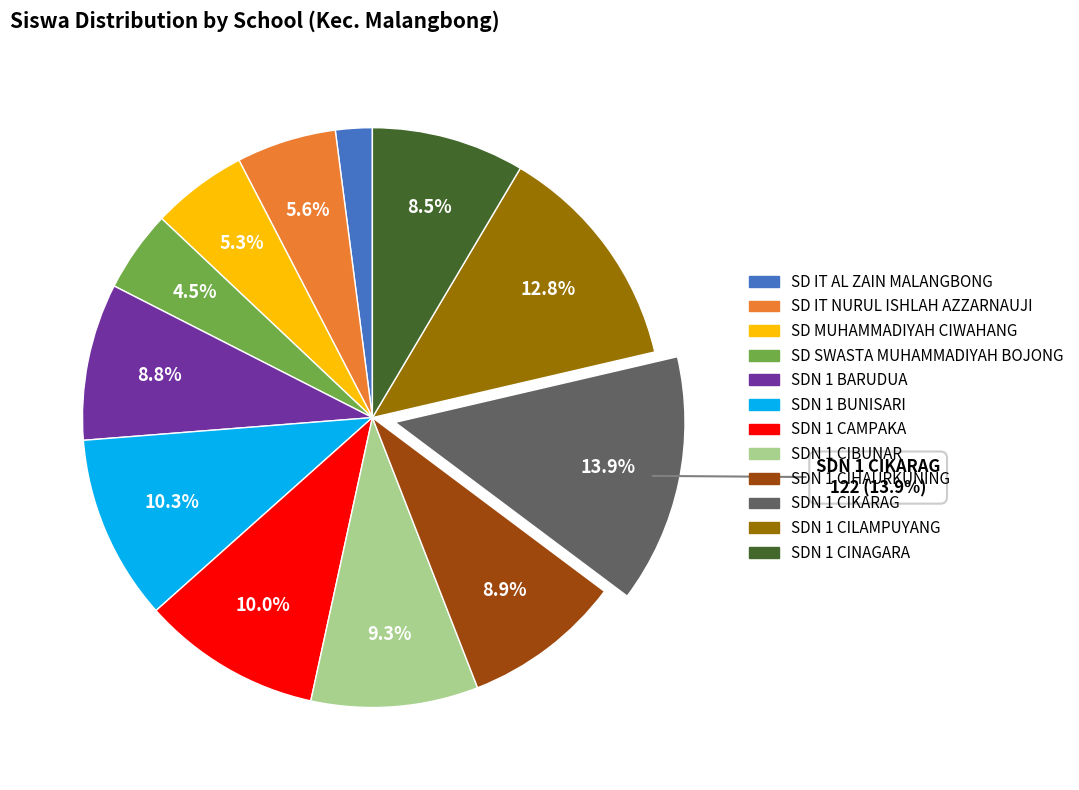

Count the number of slices in the pie.

12